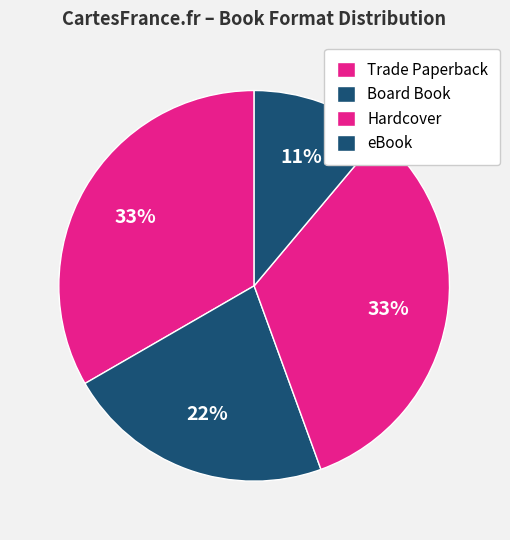

Count the number of slices in the pie.

4